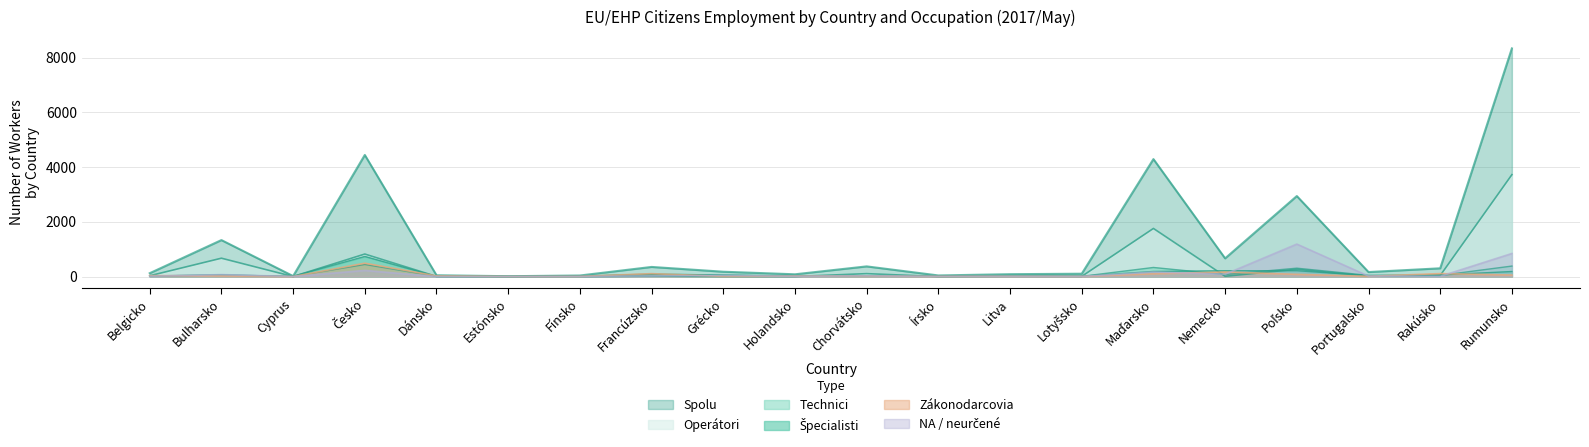

What is the label of the 9th point from the left?

Grécko